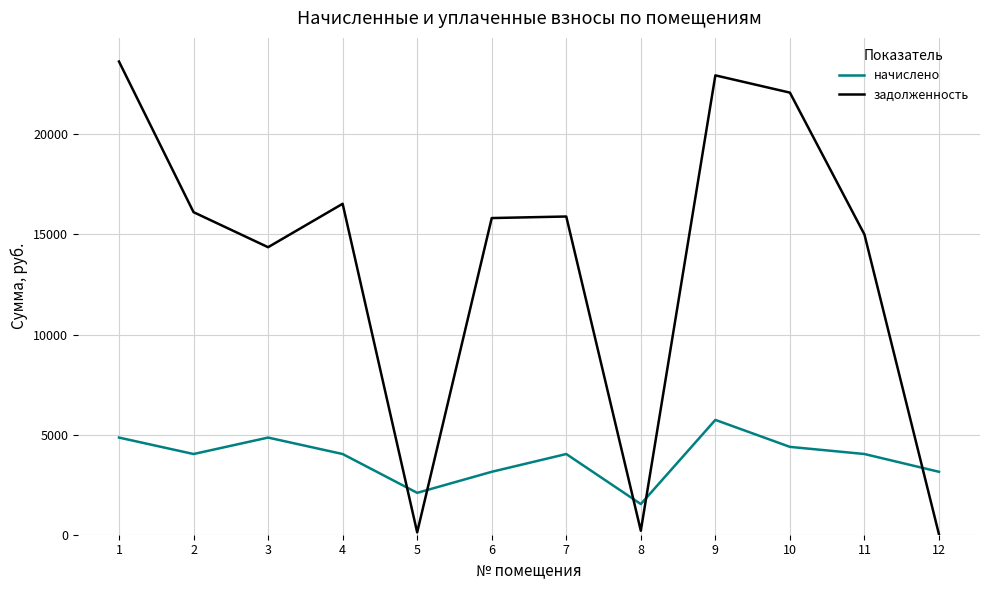

What is the difference between the maximum and minimum values in the начислено series?

4204.9